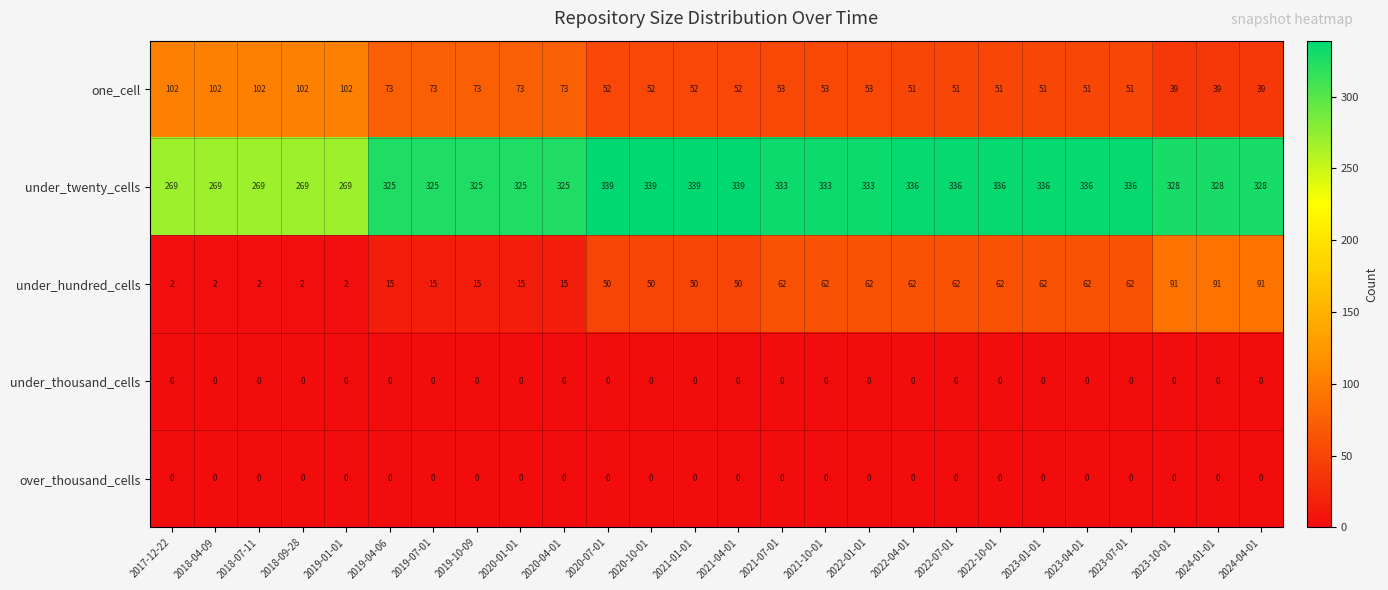

What is the difference between the maximum and minimum values in the under_twenty_cells series?

70